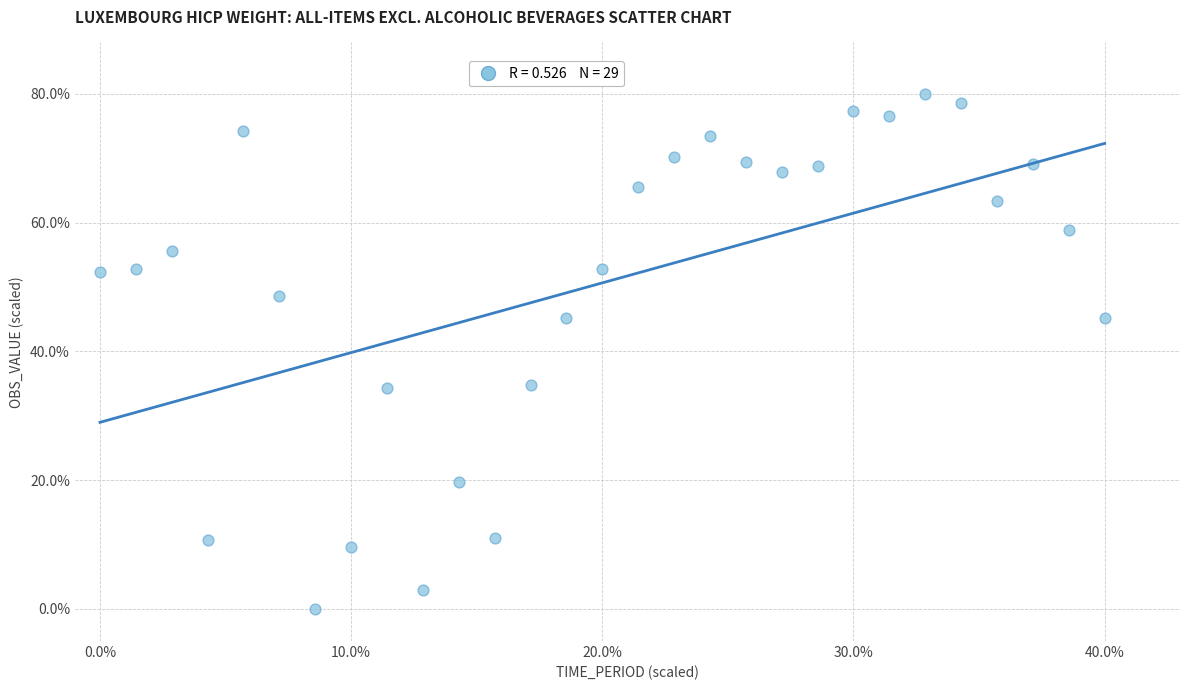

What is the range of Y values (max minus min)?

80.0